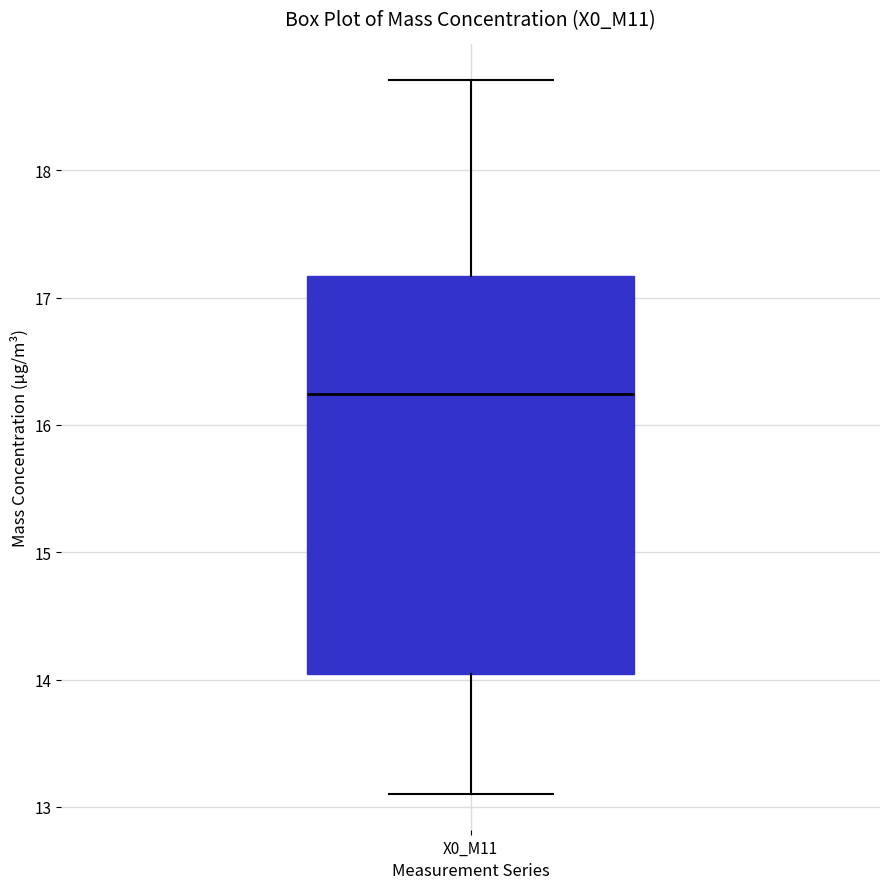

Read this box plot against the y-axis: the position of the median line, the range covered by the box, and the ends of both whiskers. The values are not printed on the chart, so give them approximately, as read against the axis.

median 16.2, box 14.0 to 17.2, whiskers 13.1 to 18.7